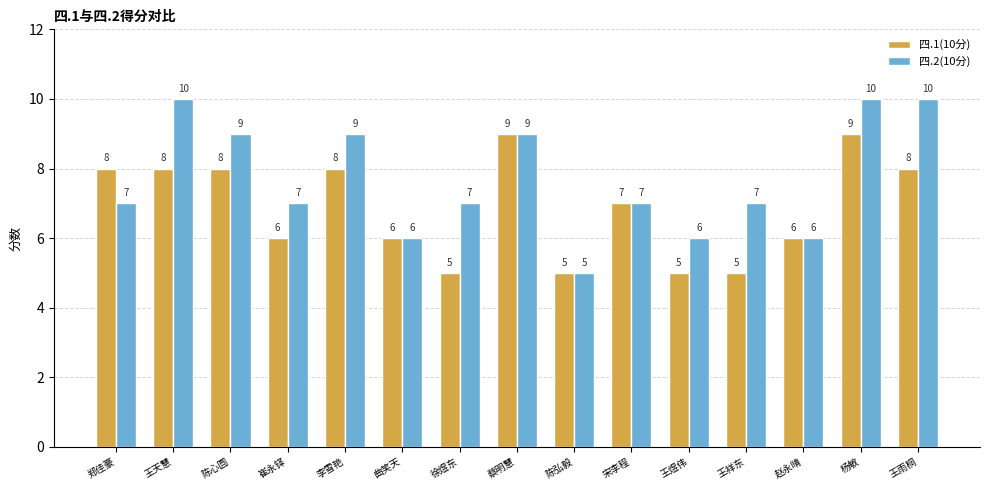

What is the value of the 四.1(10分) bar at the 2nd from the left?

8